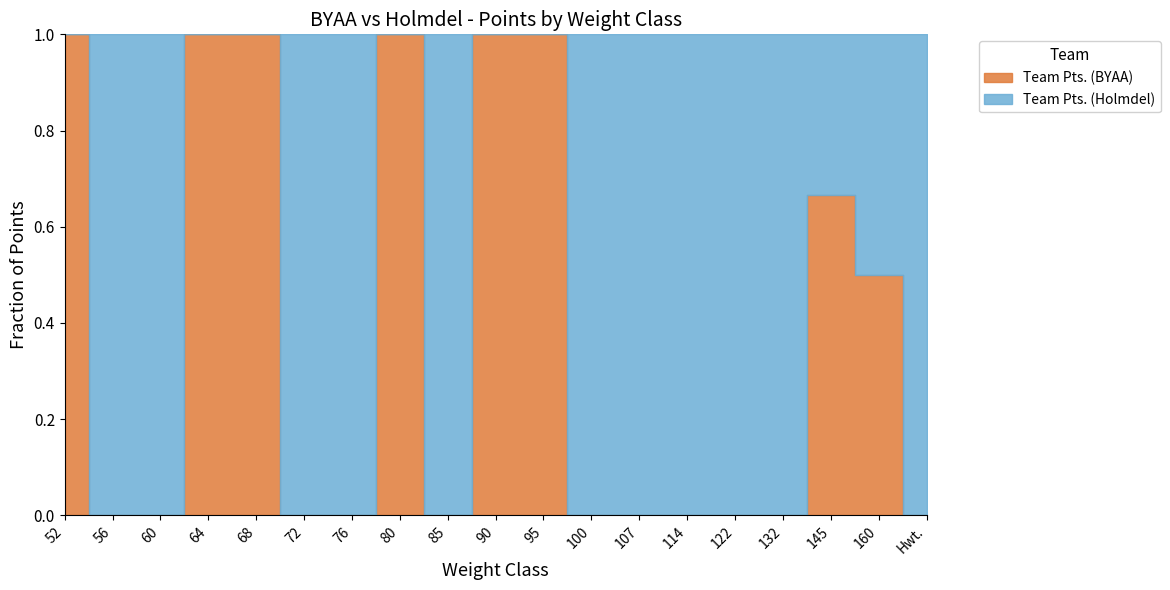

Rank the series by their average value, from highest to lowest.

Team Pts. (Holmdel), Team Pts. (BYAA)